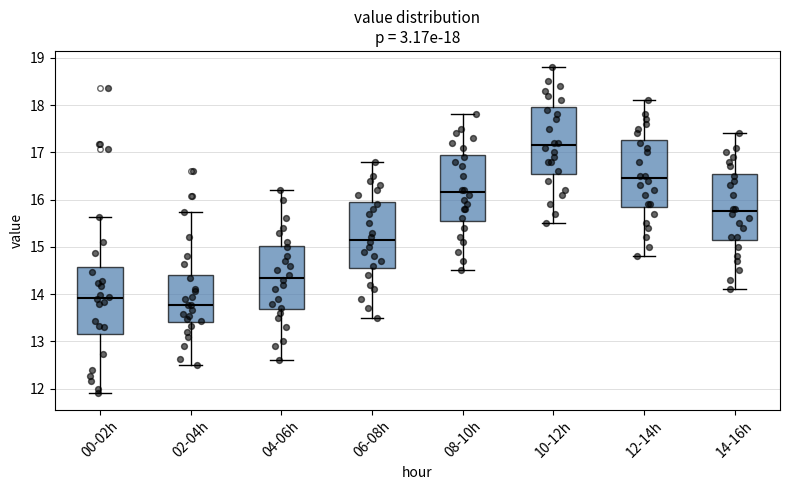

Which box has the highest median line?

10-12h